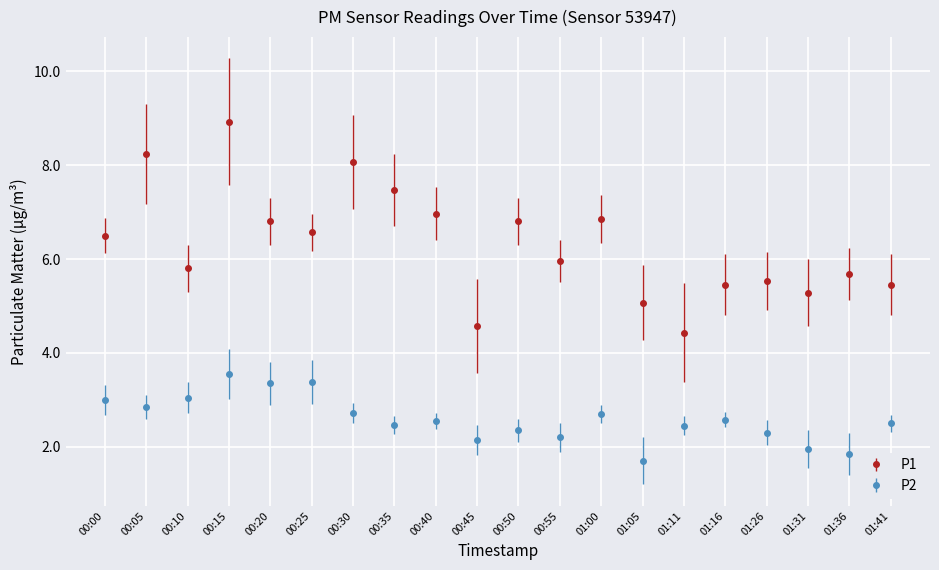

Which category has the highest value in the P1 series?

00:15